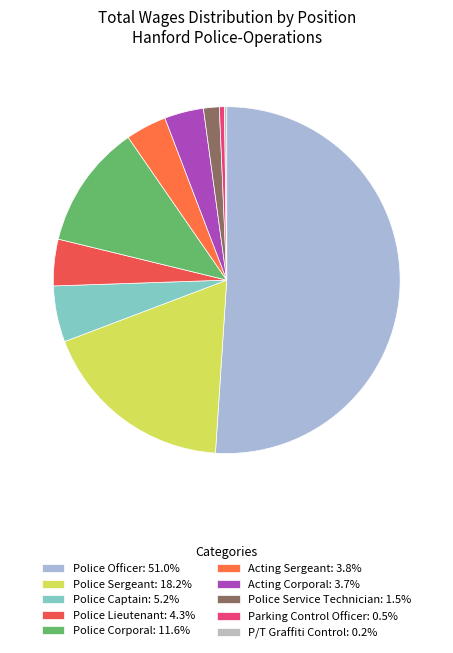

Do Police Service Technician and P/T Graffiti Control together represent more than half of the pie?

No